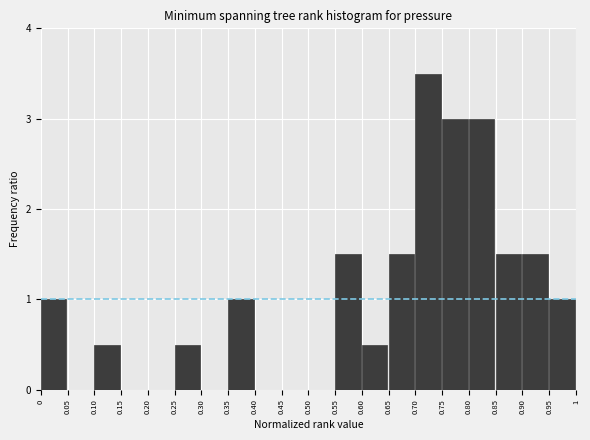

Which range on the x-axis has the tallest bar?

0.70 to 0.75